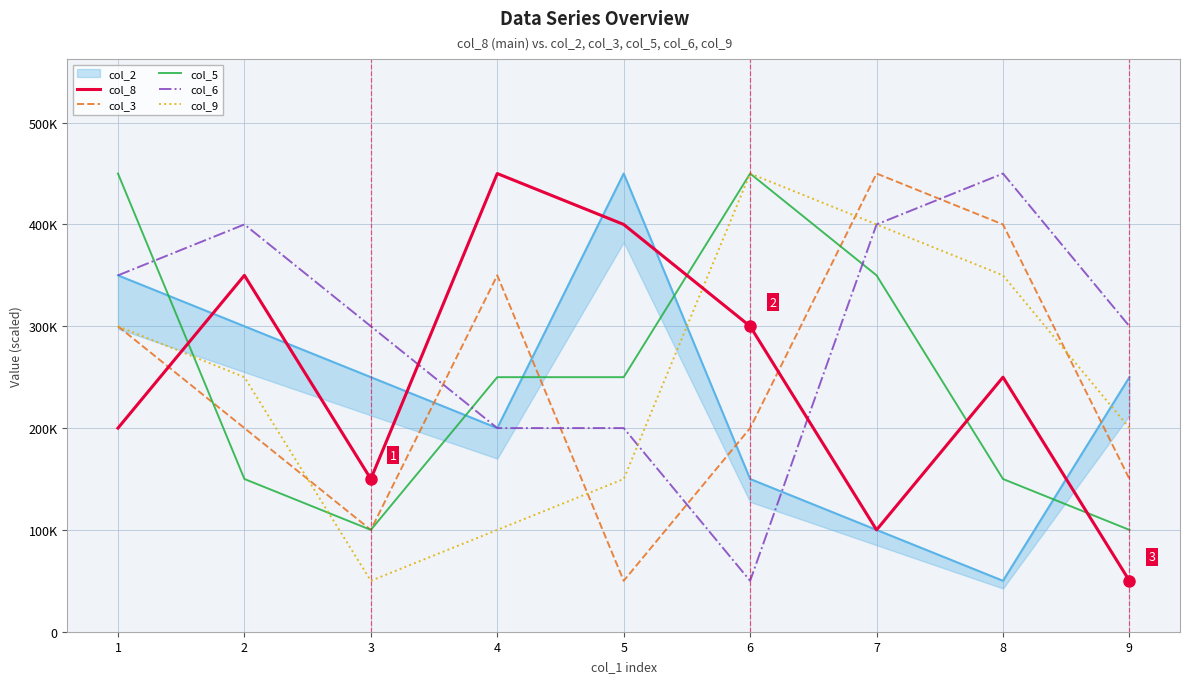

In col_6, how many points are lower than both neighbors (excluding endpoints)?

1